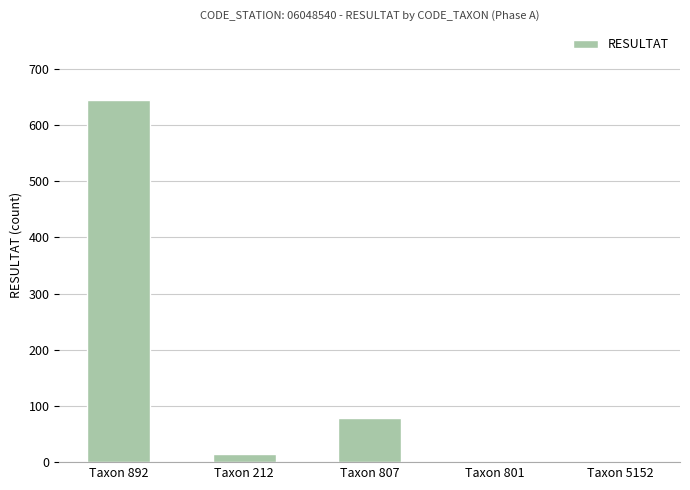

What is the greatest value displayed?

645